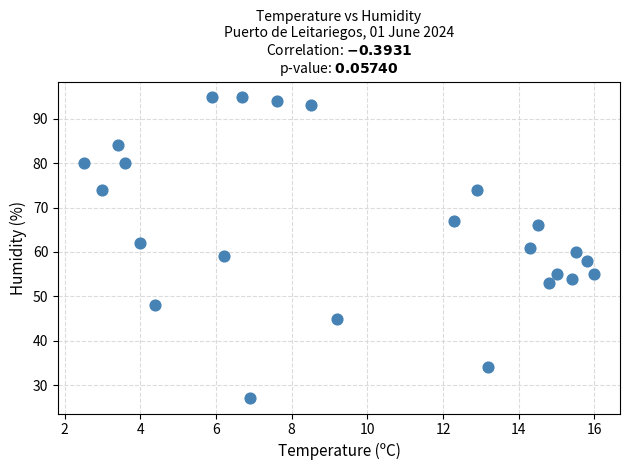

What is the range of Y values (max minus min)?

68